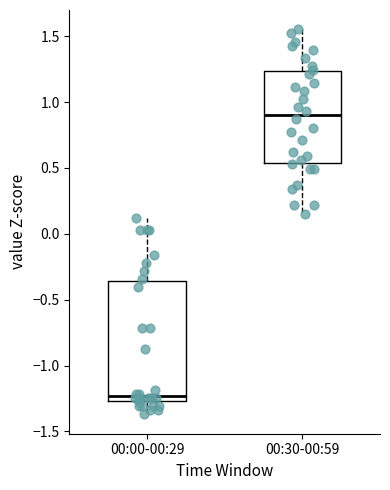

Reading left to right, read every box against the y-axis: the position of its median line, the range the box covers, and the ends of its whiskers. The values are not printed on the chart, so give them approximately, as read against the axis.

00:00-00:29: median -1.25 (just above the box's lower edge), box -1.25 to -0.35, whiskers -1.35 to 0.10
00:30-00:59: median 0.90, box 0.55 to 1.25, whiskers 0.15 to 1.55